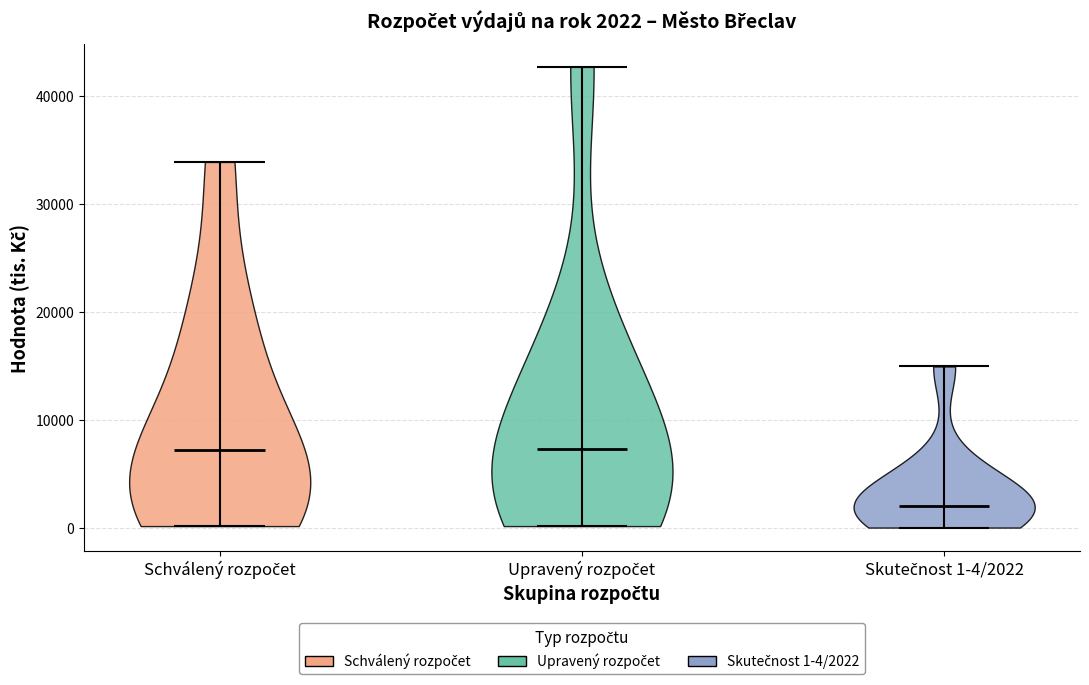

Which violin has the lowest median line?

Skutečnost 1-4/2022